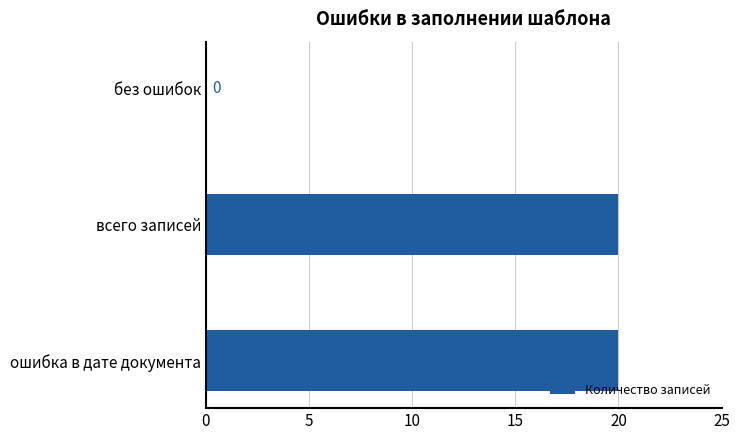

What is the sum of the values at всего записей and ошибка в дате документа?

40